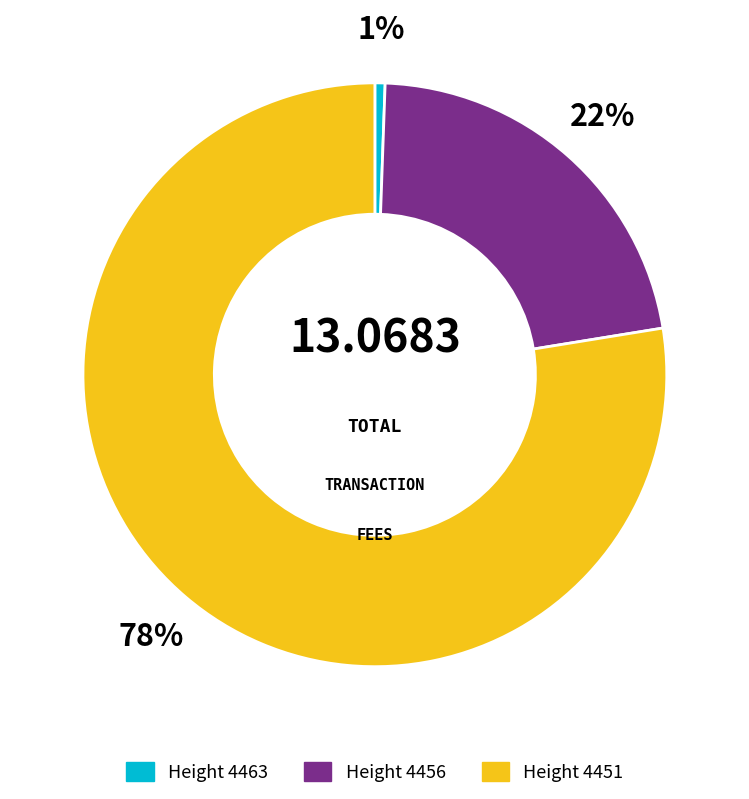

Is there a majority slice in this chart?

Yes